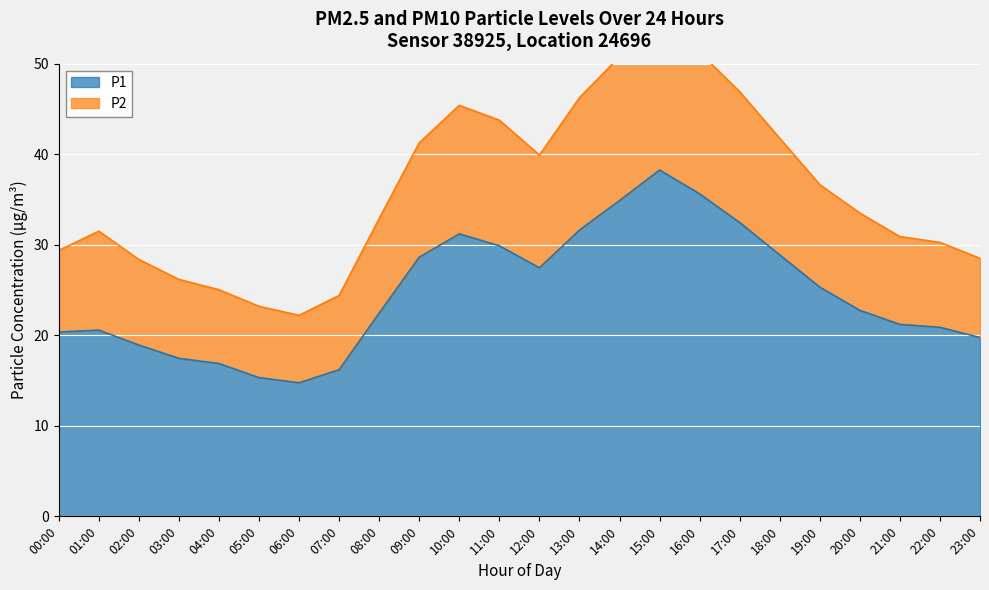

What is the average value of the P2 series?

36.0